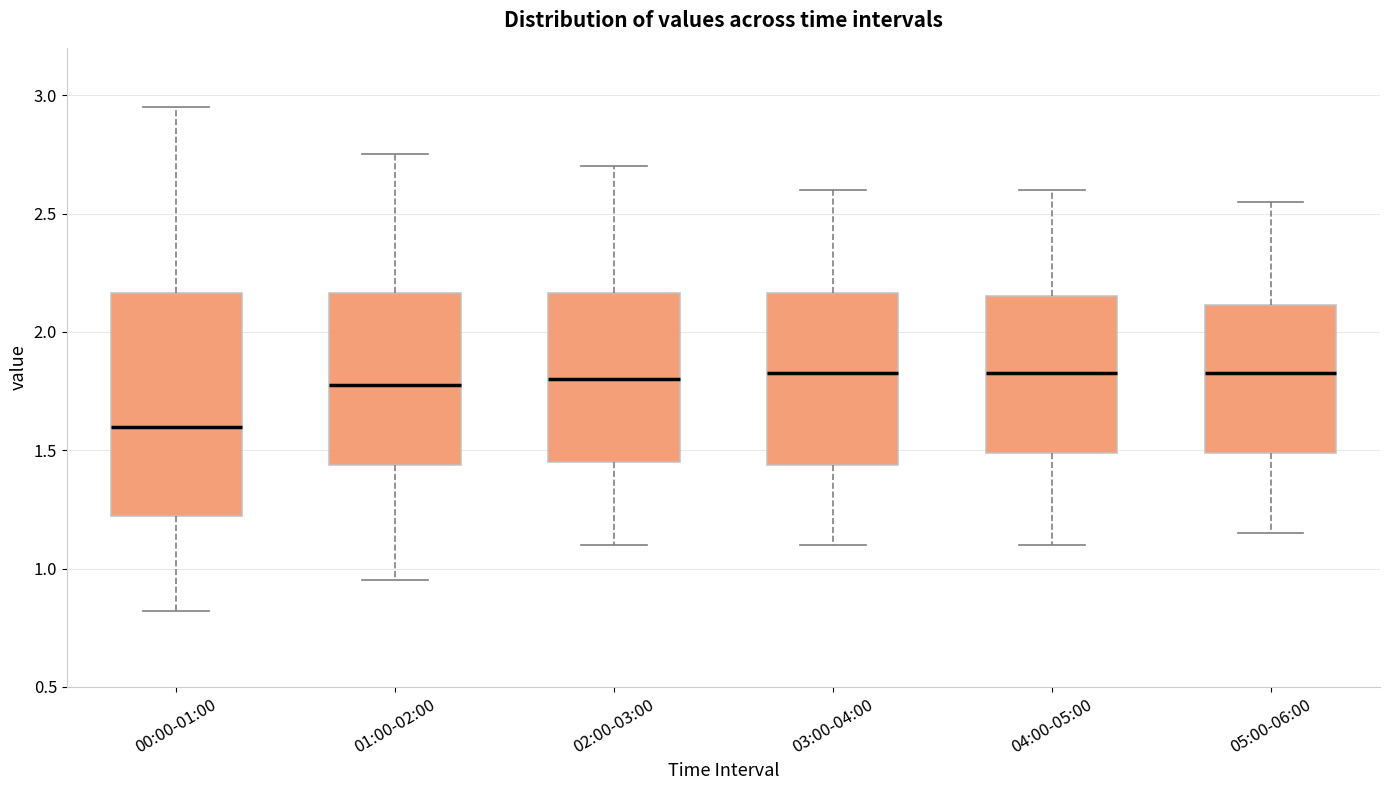

Comparing the boxes themselves (not the whiskers), which one is the tallest?

00:00-01:00